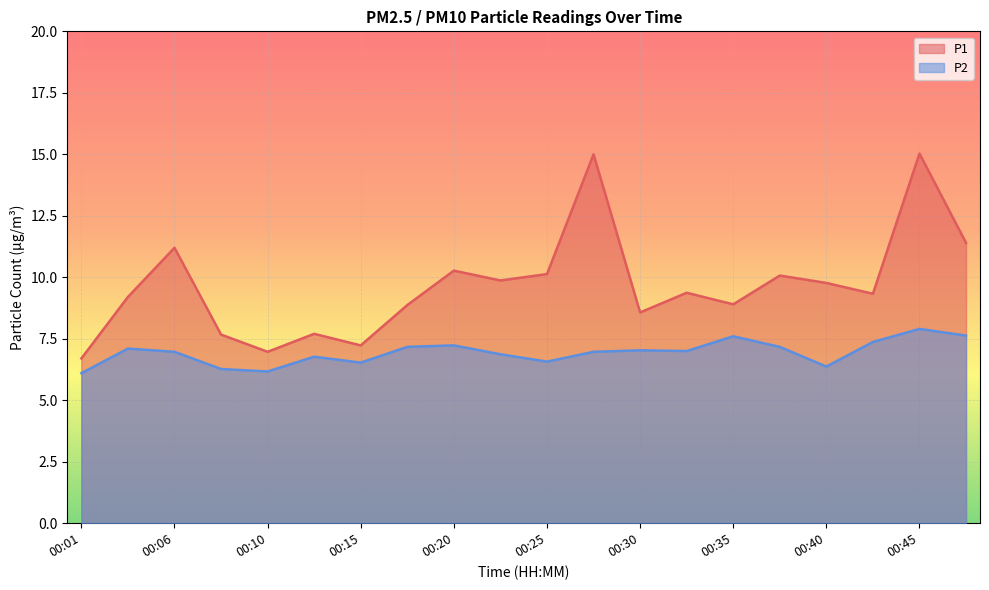

How many series are shown in this chart?

2